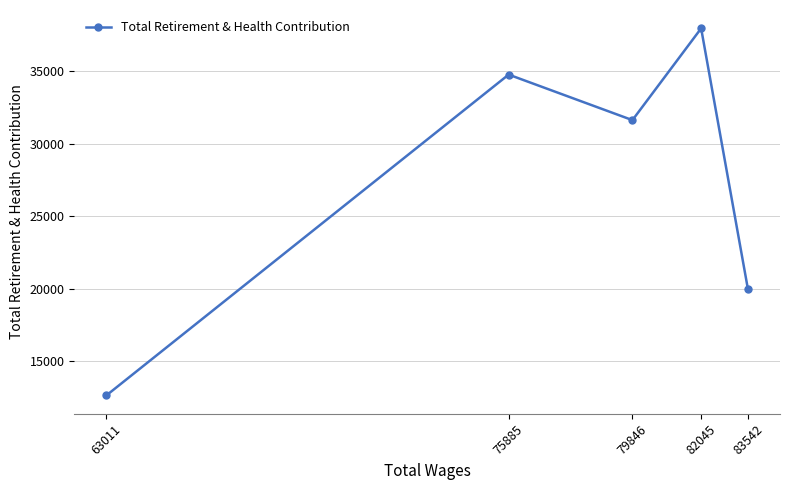

What is the ratio of the value at 82045 to the value at 83542?

1.9